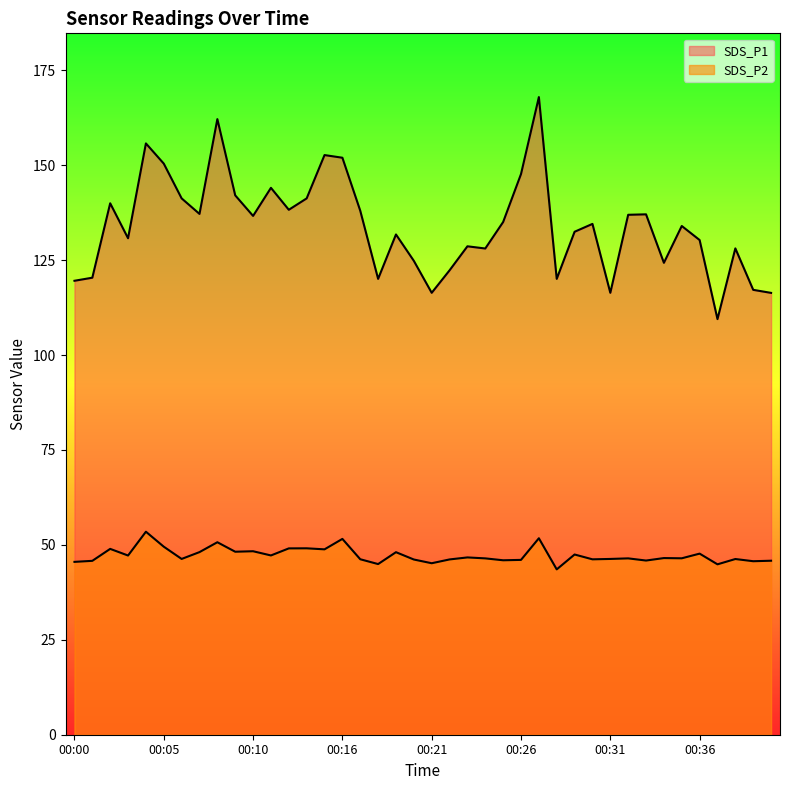

At how many categories does at least one series exceed 61?

40